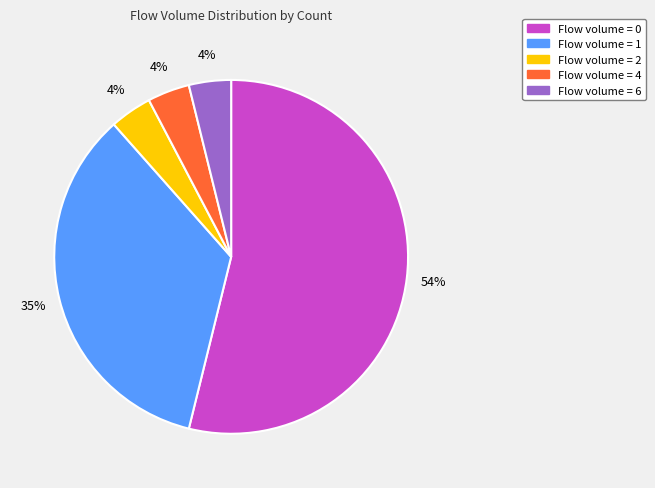

Is there any slice that represents more than half of the pie?

Yes